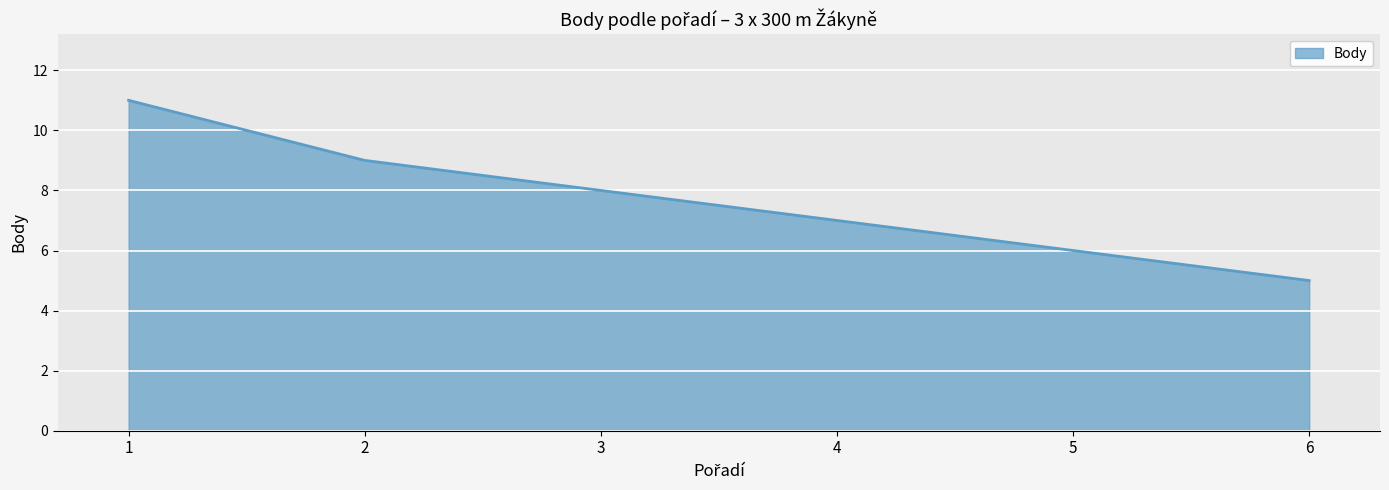

What is the minimum value shown in the chart?

5